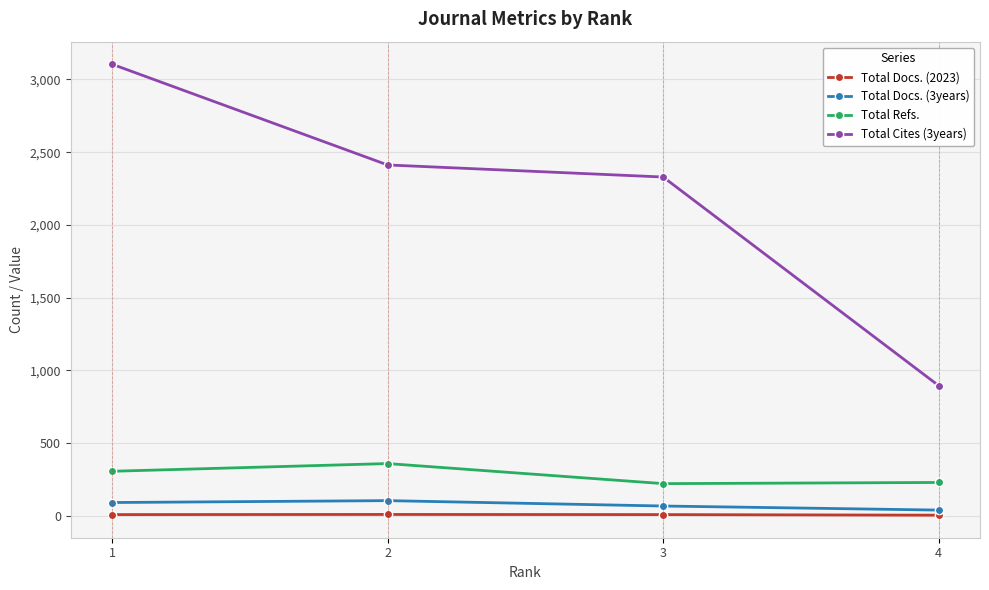

What is the spread (max minus min) of values at 1?

3098